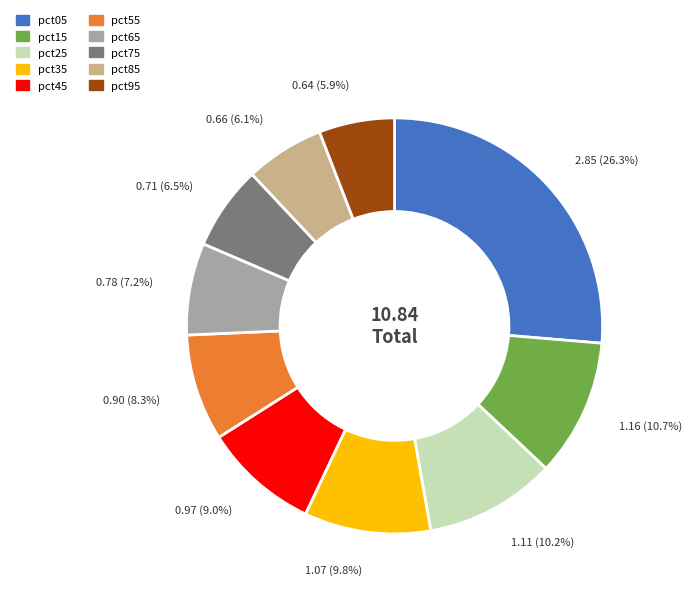

Is there any slice that represents more than half of the pie?

No